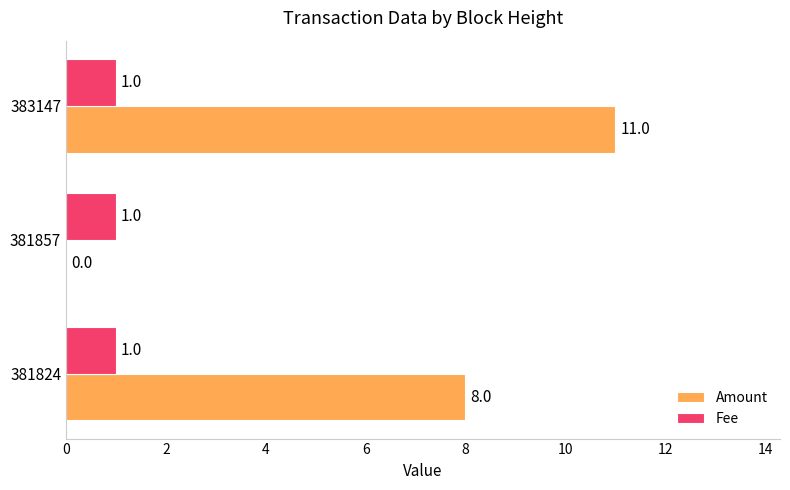

Which label corresponds to the largest value in the chart?

383147